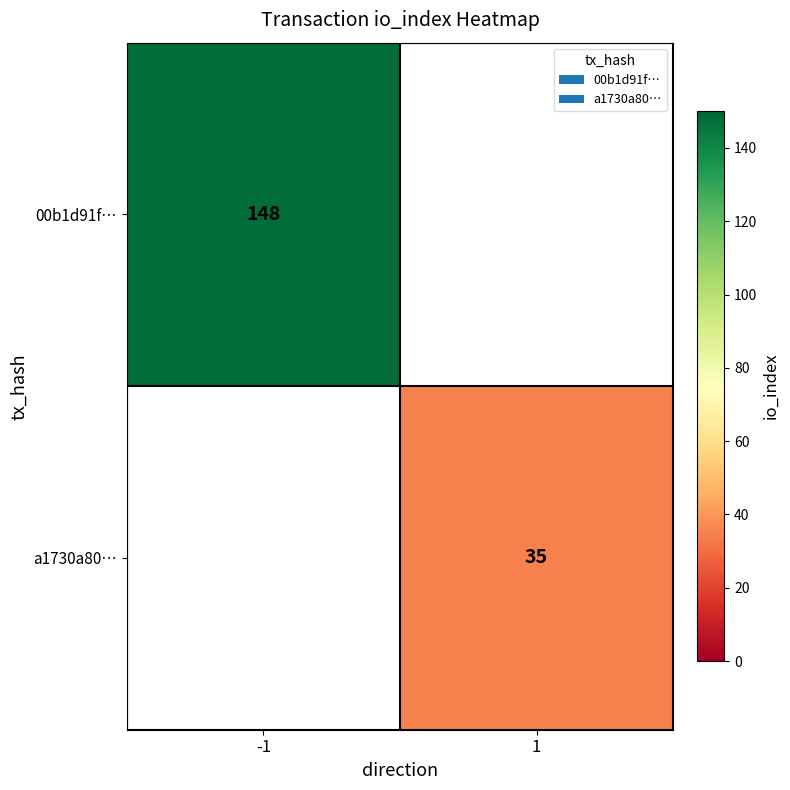

Is it true that a1730a80… equals 35 at 1?

True